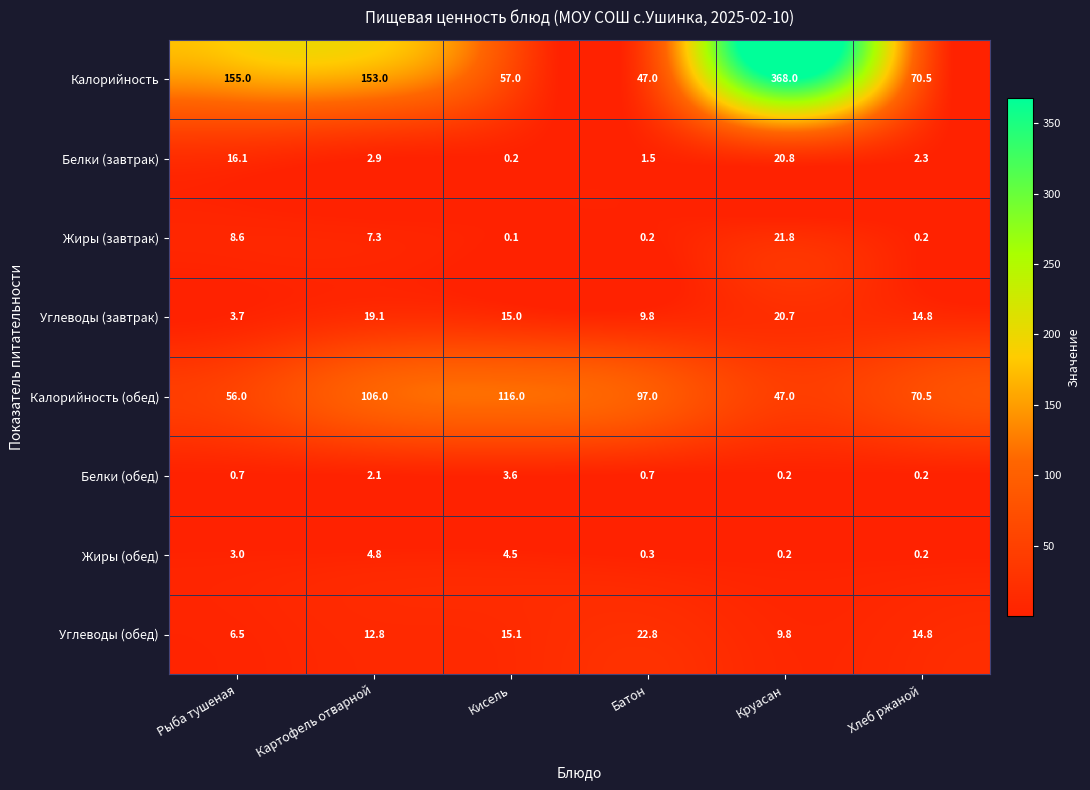

What is the difference between the highest and lowest values at Картофель отварной?

150.9